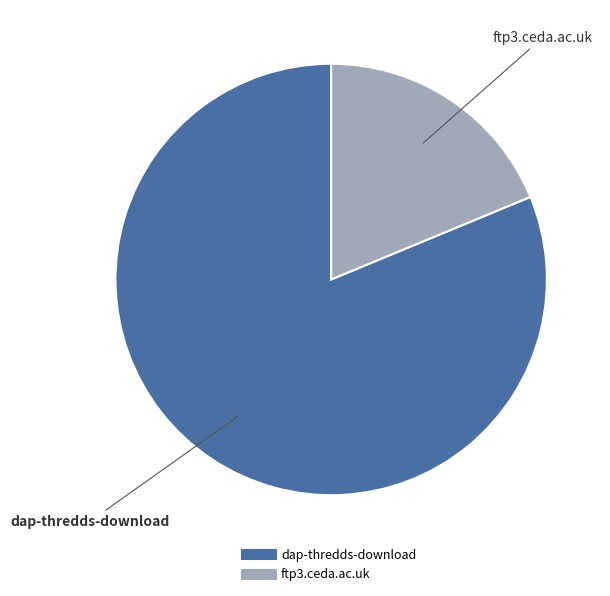

Is it true that ftp3.ceda.ac.uk is 19% of the pie?

True